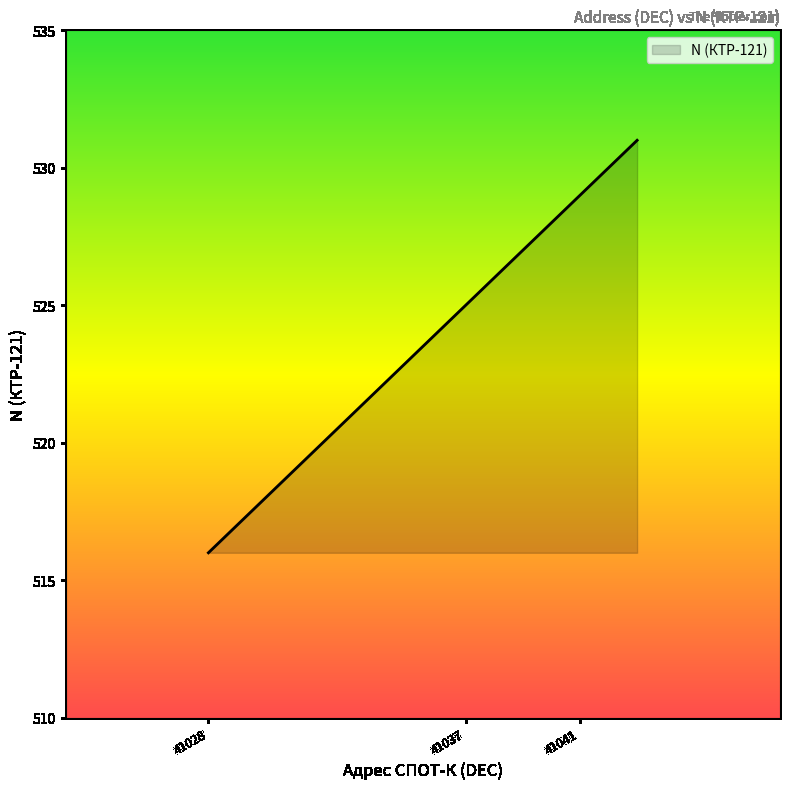

What is the smallest value displayed?

516